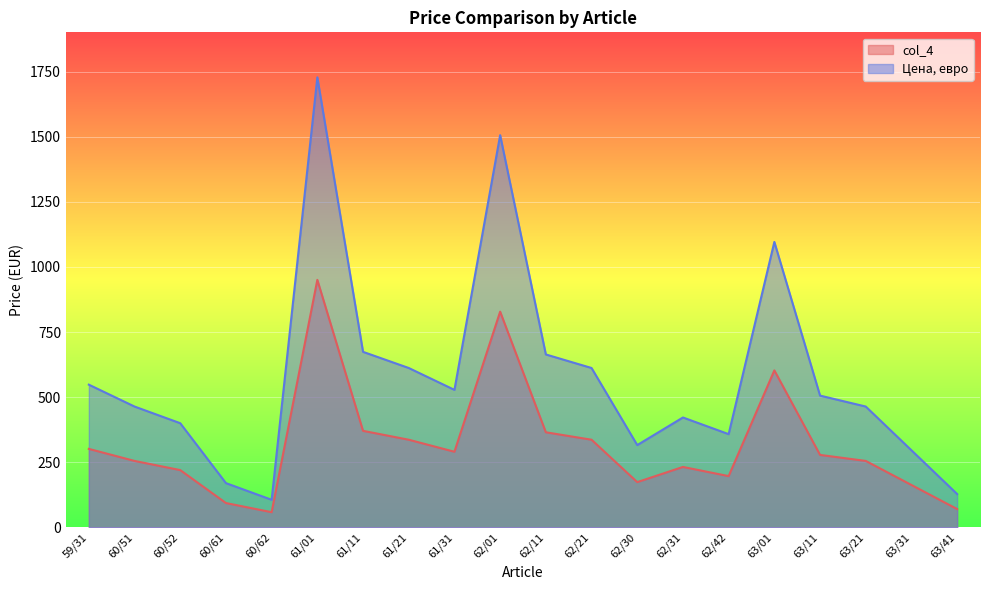

How many data points in Цена, евро are less than 506?

10